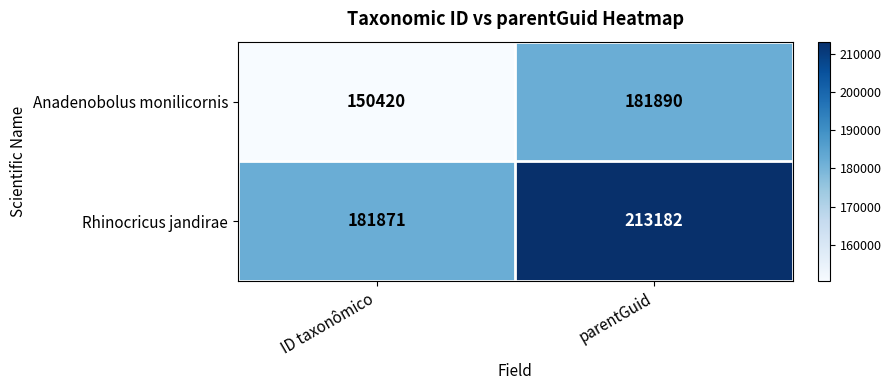

How many distinct data groups are displayed?

2